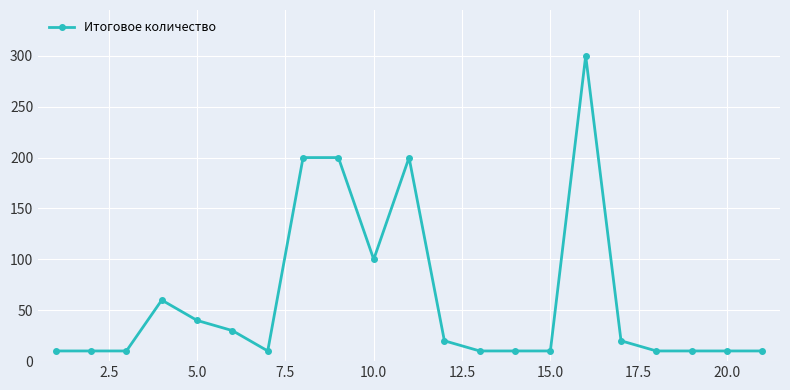

How many lines are shown in the chart?

1